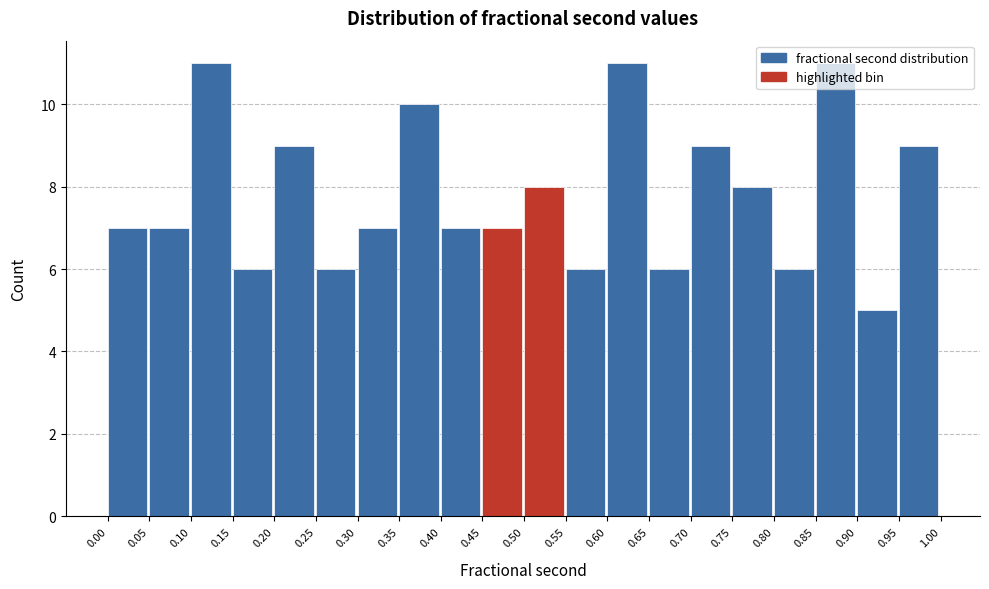

Reading left to right, list every bar in this chart as the range it spans on the x-axis followed by its height. The values are not printed on the chart, so give them approximately, as read against the axis.

0.00 to 0.05: 7
0.05 to 0.10: 7
0.10 to 0.15: 11
0.15 to 0.20: 6
0.20 to 0.25: 9
0.25 to 0.30: 6
0.30 to 0.35: 7
0.35 to 0.40: 10
0.40 to 0.45: 7
0.45 to 0.50: 7
0.50 to 0.55: 8
0.55 to 0.60: 6
0.60 to 0.65: 11
0.65 to 0.70: 6
0.70 to 0.75: 9
0.75 to 0.80: 8
0.80 to 0.85: 6
0.85 to 0.90: 11
0.90 to 0.95: 5
0.95 to 1.00: 9